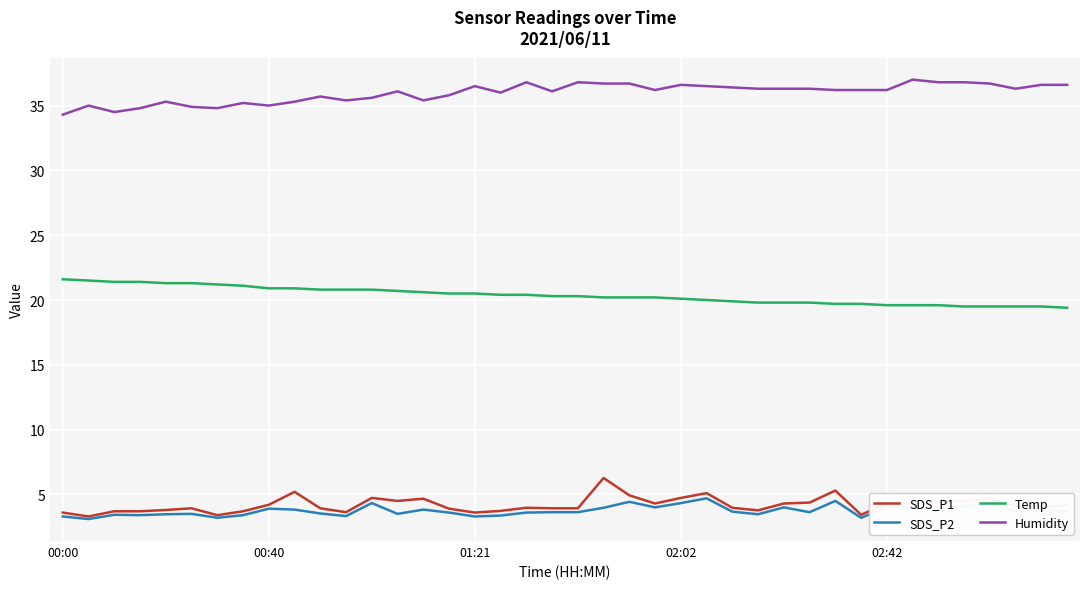

What is the difference between the second highest and second lowest values in the SDS_P2 series?

1.3